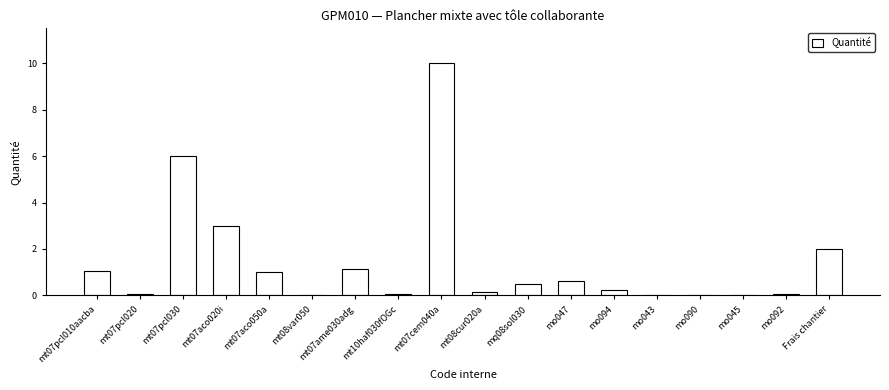

Where is the data nearest to the value 5?

mt07pcl030